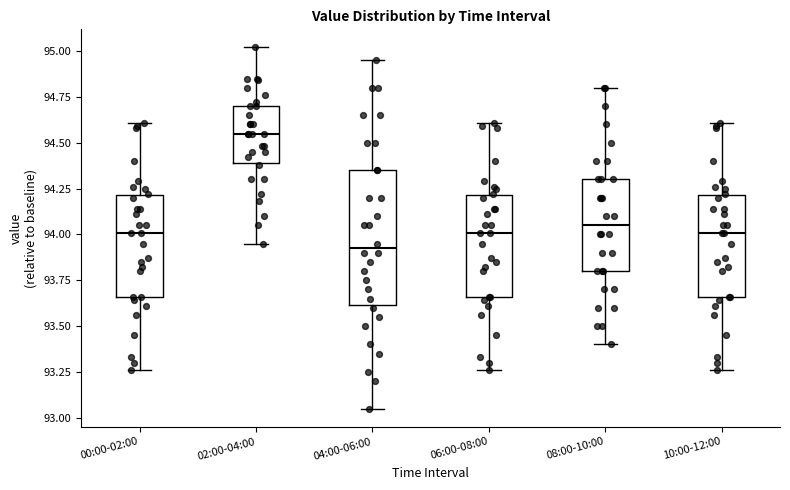

Reading left to right, read every box against the y-axis: the position of its median line, the range the box covers, and the ends of its whiskers. The values are not printed on the chart, so give them approximately, as read against the axis.

00:00-02:00: median 94.00, box 93.65 to 94.20, whiskers 93.25 to 94.60
02:00-04:00: median 94.55, box 94.40 to 94.70, whiskers 93.95 to 95.00
04:00-06:00: median 93.95, box 93.60 to 94.35, whiskers 93.05 to 94.95
06:00-08:00: median 94.00, box 93.65 to 94.20, whiskers 93.25 to 94.60
08:00-10:00: median 94.05, box 93.80 to 94.30, whiskers 93.40 to 94.80
10:00-12:00: median 94.00, box 93.65 to 94.20, whiskers 93.25 to 94.60